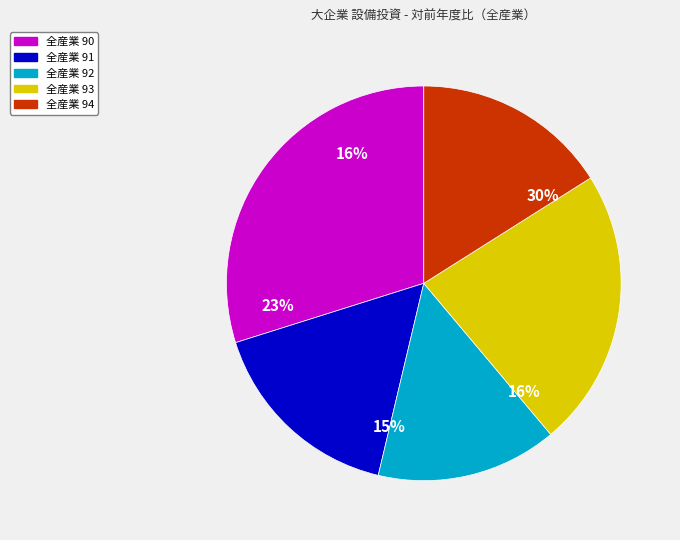

To the nearest percent, what is the difference between the largest and smallest slice percentages?

15%